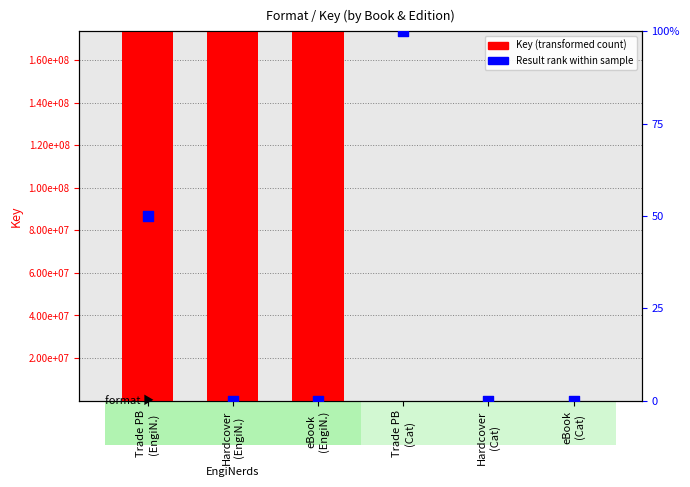

What are all the series names shown in the legend?

Key (transformed count), Result rank within sample